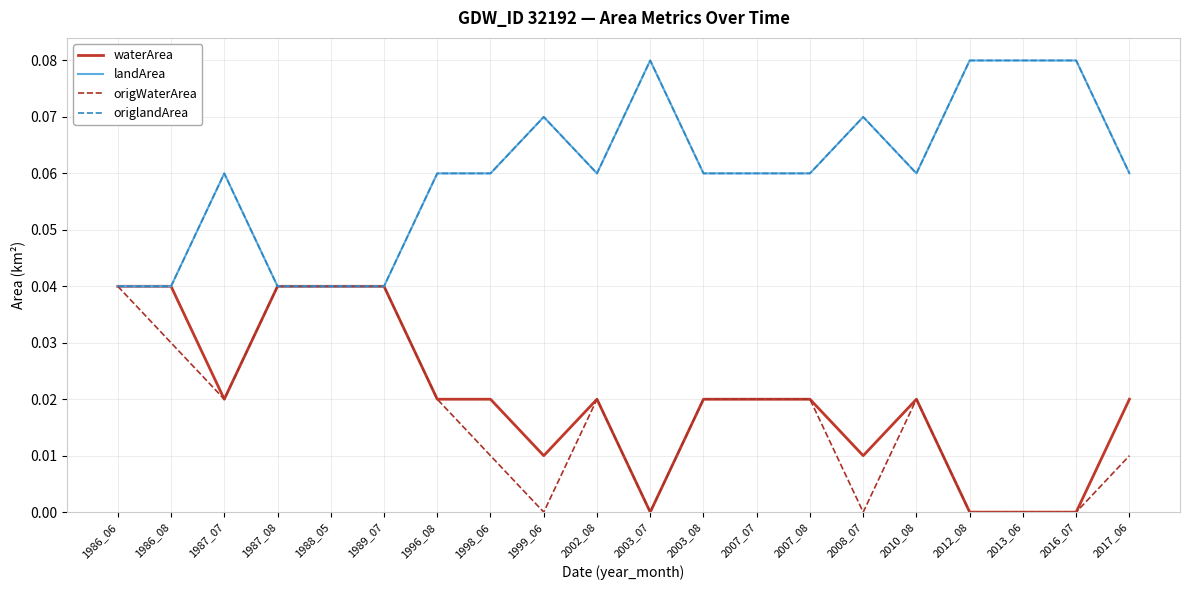

Is the value of origWaterArea at 1999_06 greater than the value of waterArea at 1989_07?

No